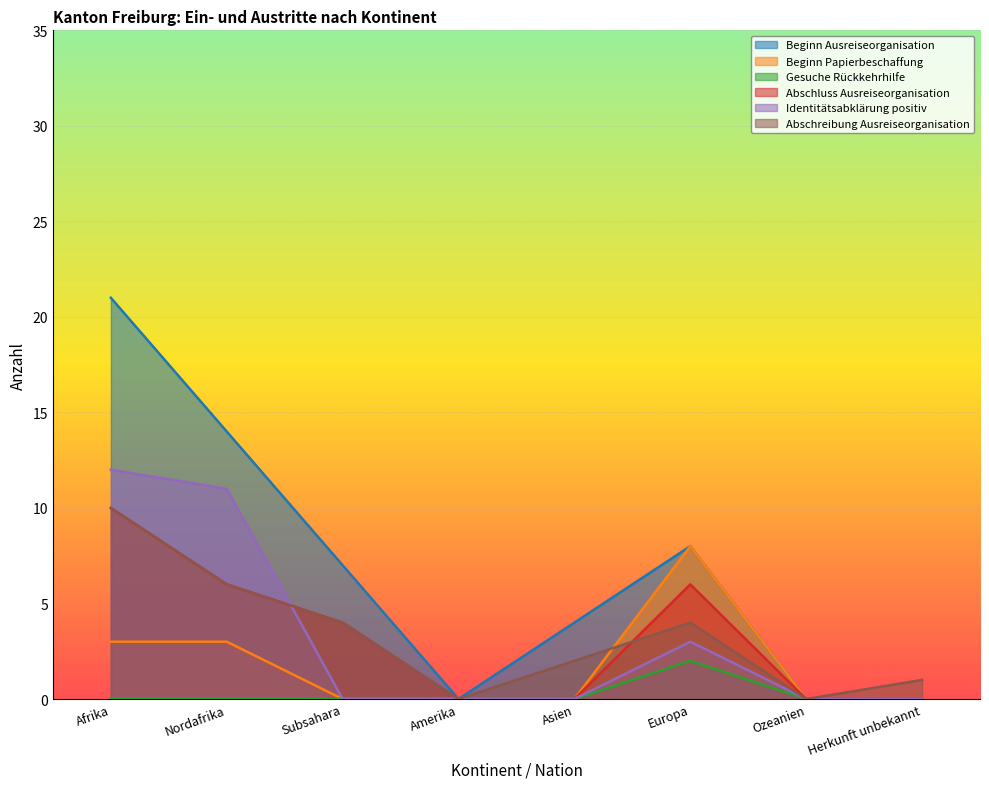

Rank the categories by Beginn Ausreiseorganisation value from highest to lowest.

Afrika, Nordafrika, Europa, Subsahara, Asien, Amerika, Ozeanien, Herkunft unbekannt